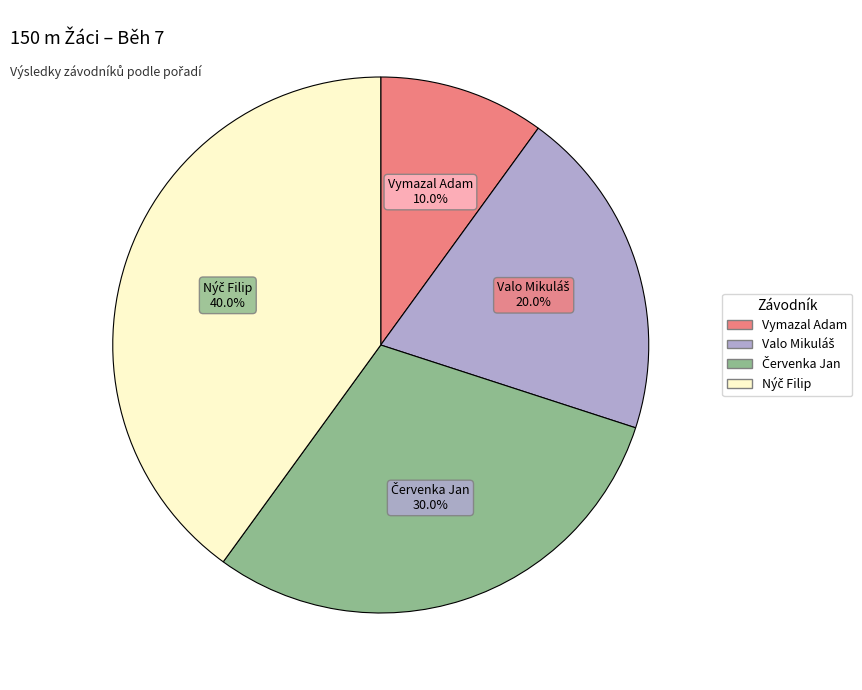

Which category has the smallest portion of the pie?

Vymazal Adam